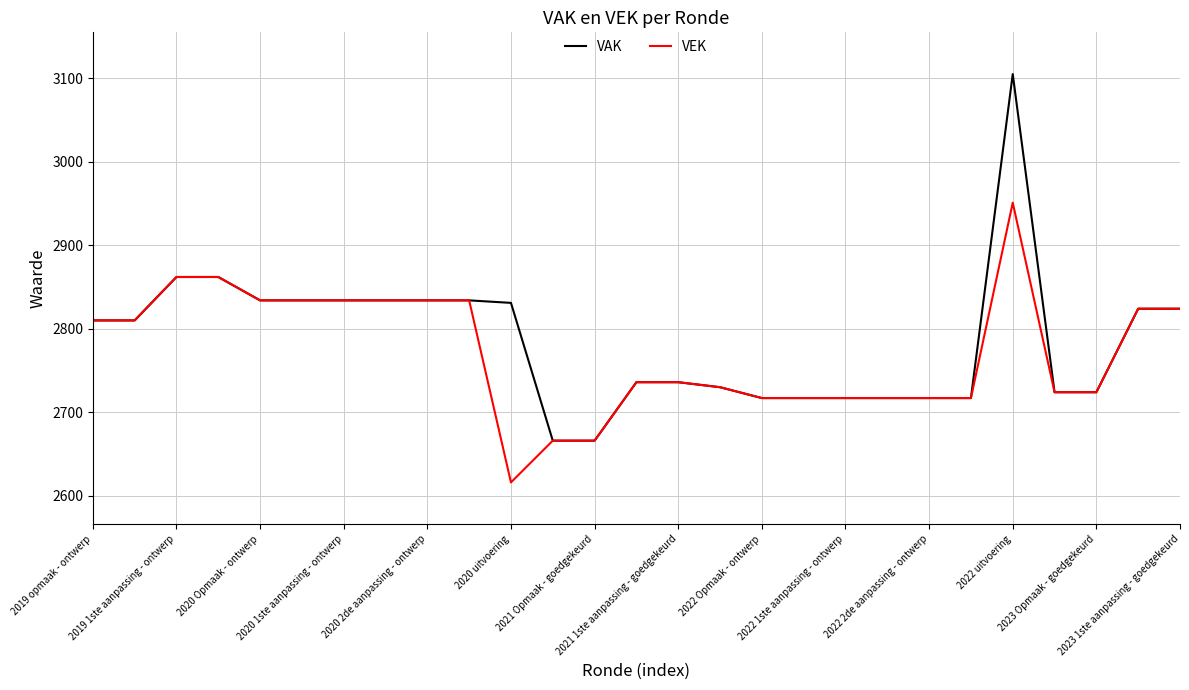

Rank the series by their maximum value, from lowest to highest.

VEK, VAK